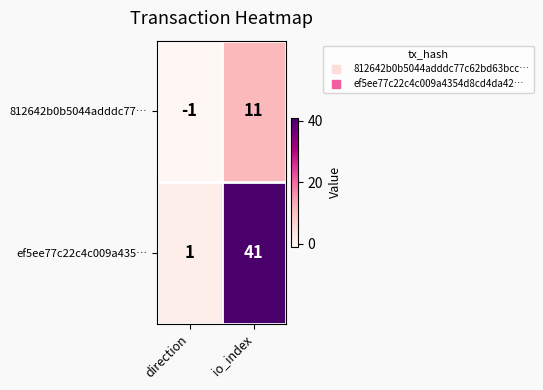

How many series are shown in this chart?

2